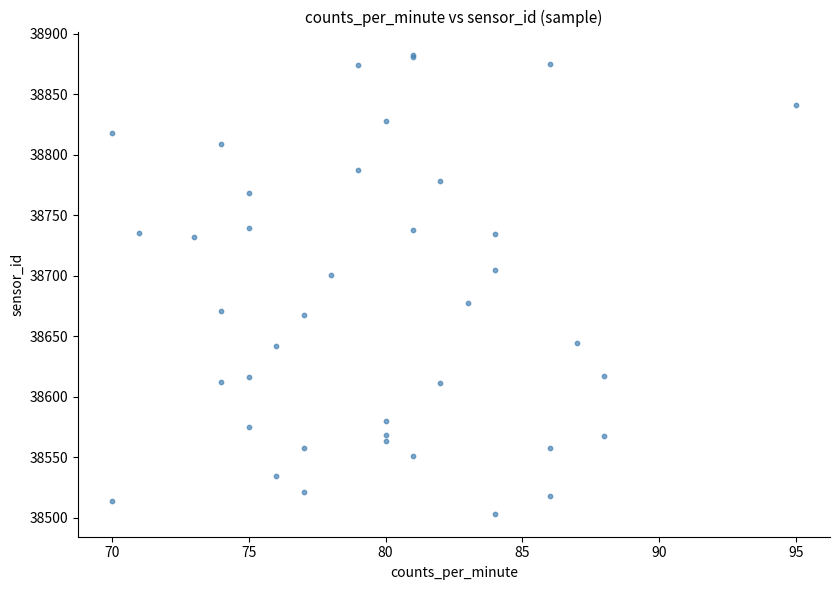

What Y value in the scatter plot is closest to 38693?

38700.7